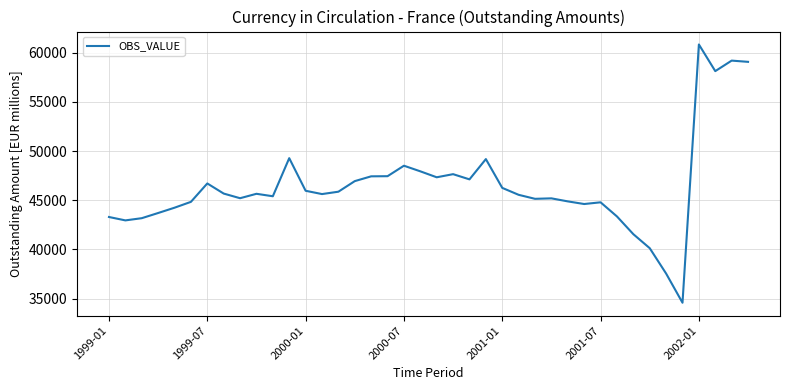

What is the minimum value shown in the chart?

34575